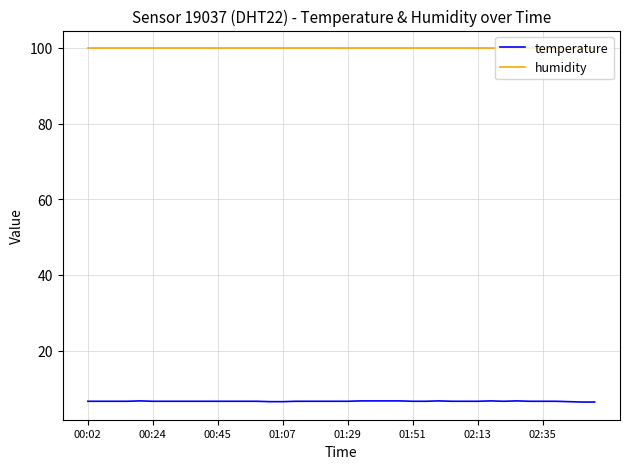

Which series has the widest spread of values?

temperature